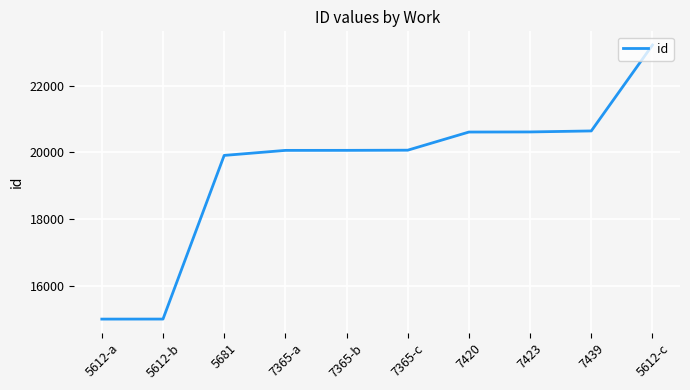

True or false: the data shows 20060 at 7365-b.

True